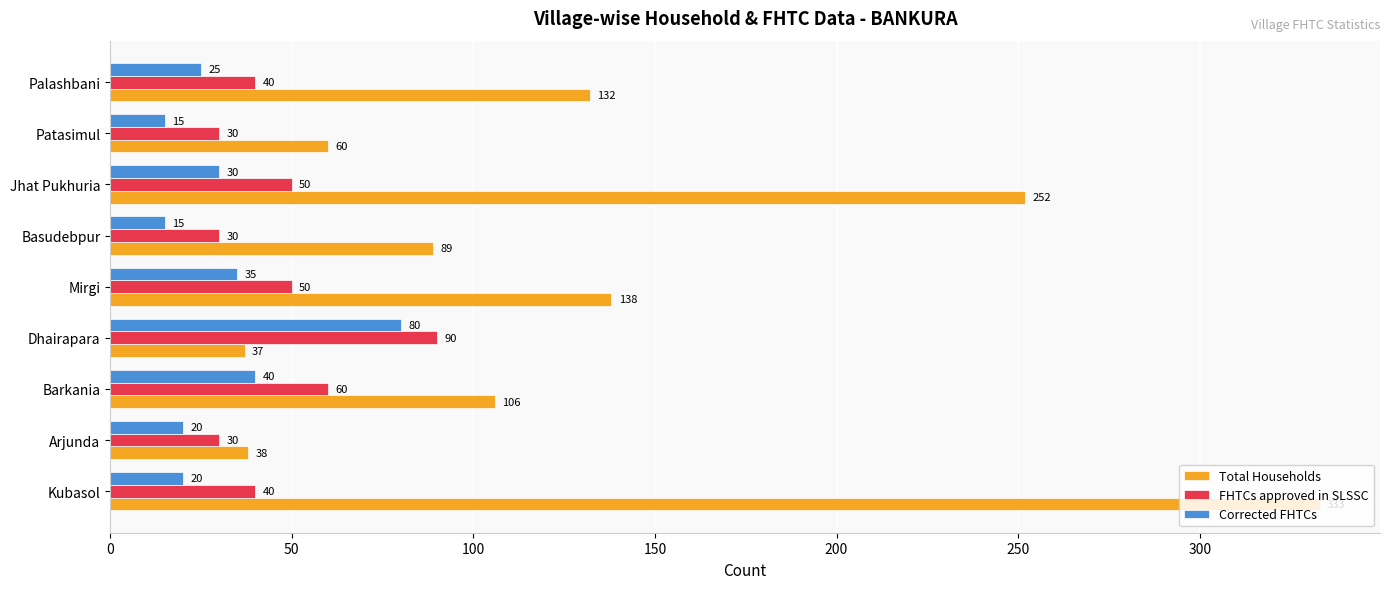

What is the approximate value of Corrected FHTCs at Kubasol, to the nearest 5?

20